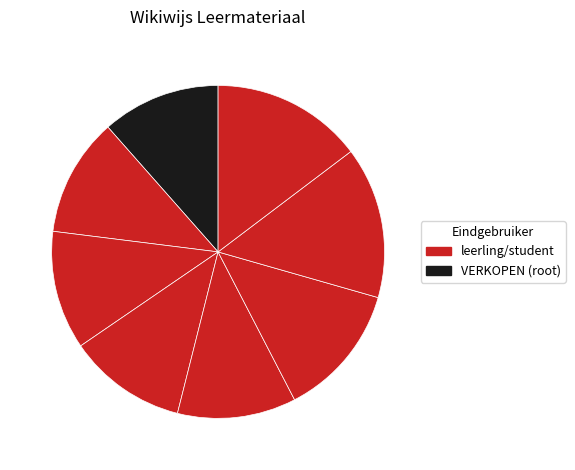

How many slices are in this pie chart?

8